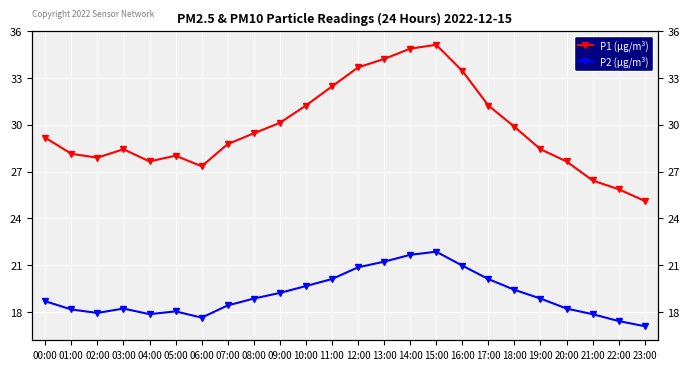

What is the difference between the P2 (μg/m³) values at 15:00 and 10:00?

2.2